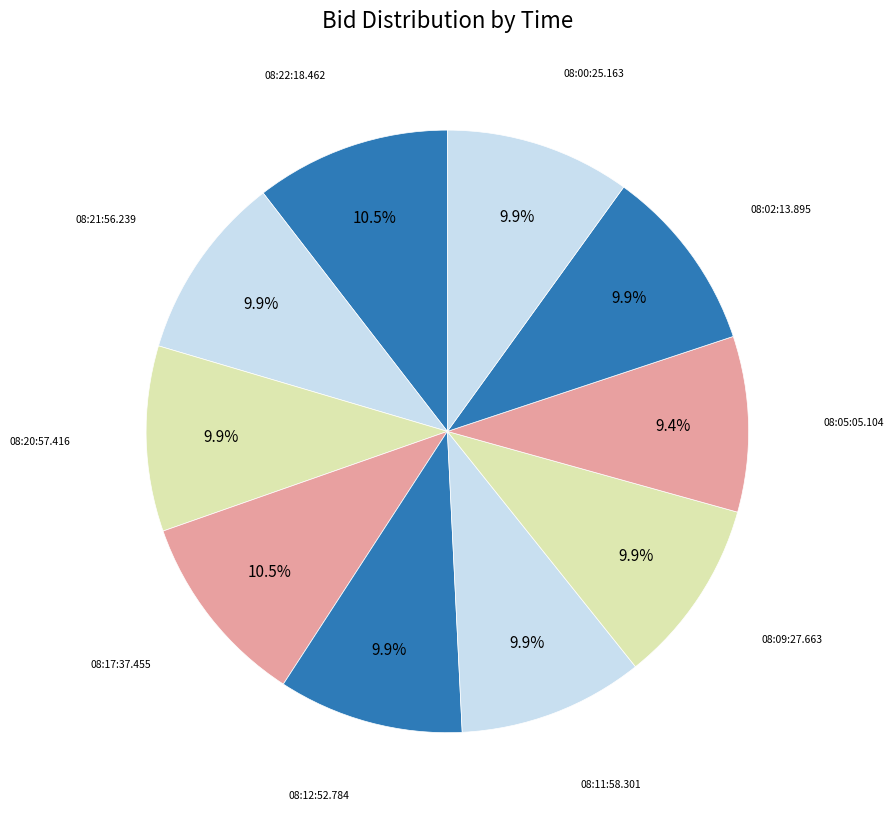

What is the smallest slice in the pie chart?

08:05:05.104